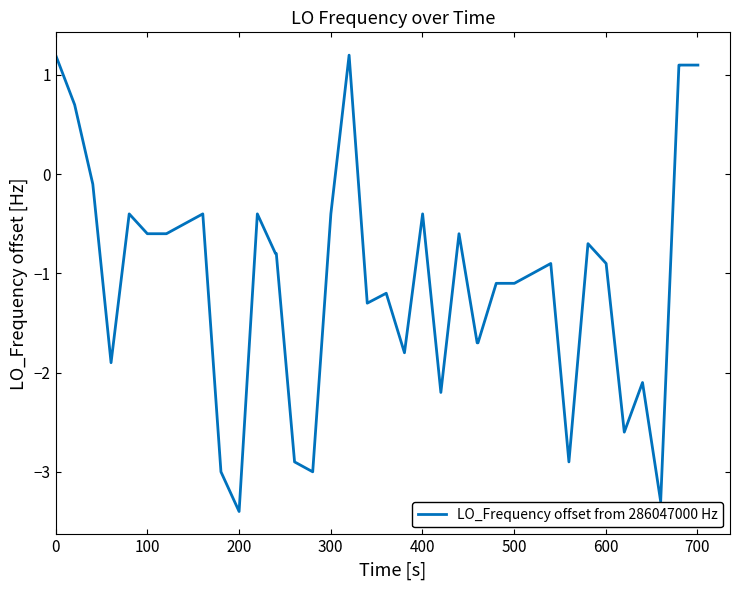

What is the greatest value displayed?

1.2